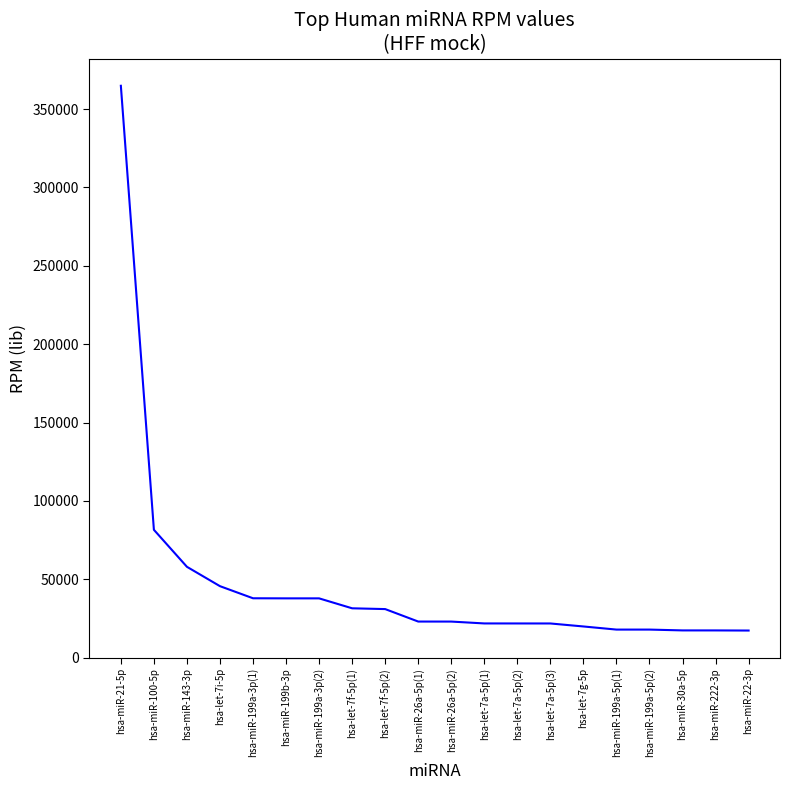

What position from the right is hsa-miR-222-3p?

2